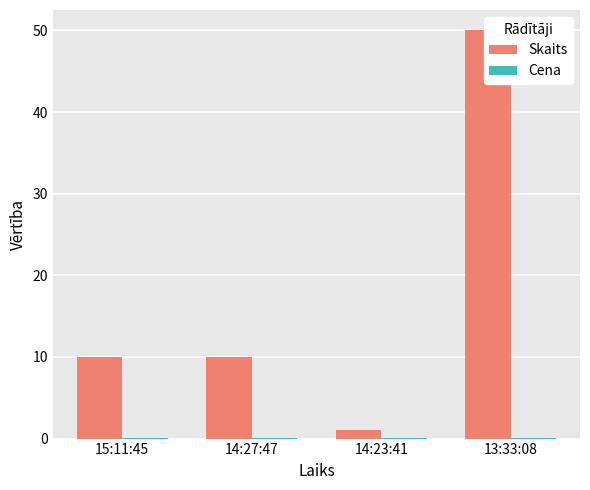

How many groups of bars are there?

4